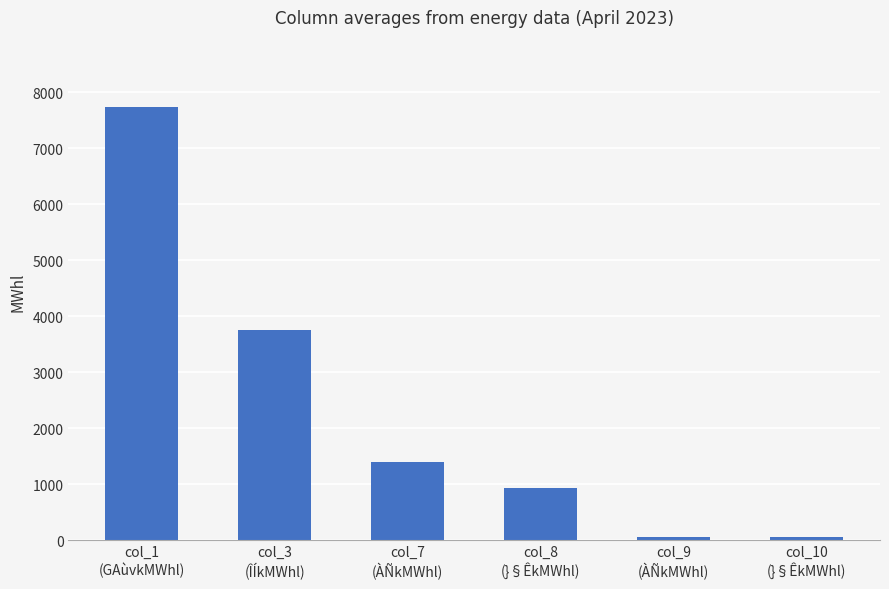

The chart shows a value of 3747 at col_3
(ÎÍkMWhl). True or false?

True